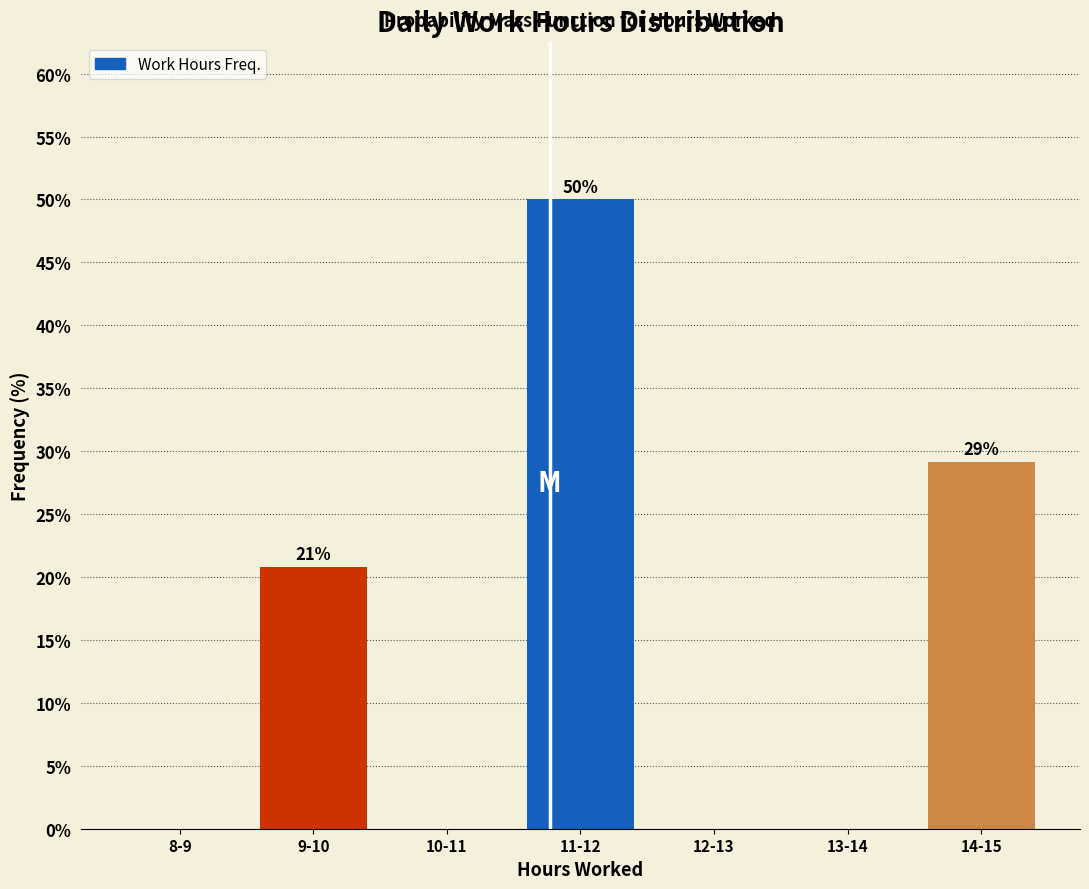

Reading right to left, list all the values displayed in this chart.

14-15=29.2	13-14=0.0	12-13=0.0	11-12=50.0	10-11=0.0	9-10=20.8	8-9=0.0